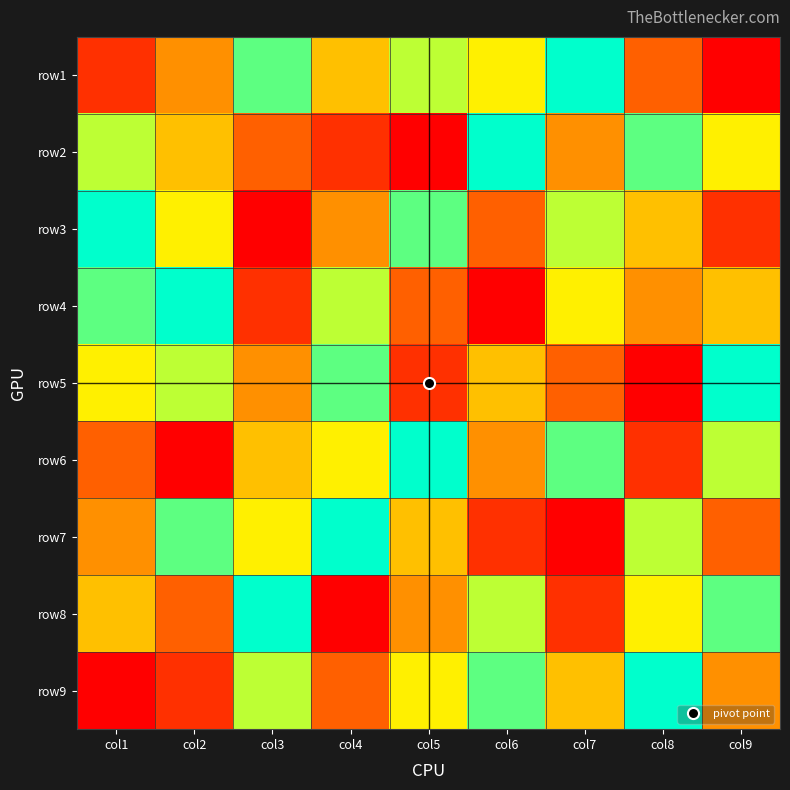

Reading right to left, list all the values displayed in this chart.

row1: col9=1	col8=3	col7=9	col6=6	col5=7	col4=5	col3=8	col2=4	col1=2
row2: col9=6	col8=8	col7=4	col6=9	col5=1	col4=2	col3=3	col2=5	col1=7
row3: col9=2	col8=5	col7=7	col6=3	col5=8	col4=4	col3=1	col2=6	col1=9
row4: col9=5	col8=4	col7=6	col6=1	col5=3	col4=7	col3=2	col2=9	col1=8
row5: col9=9	col8=1	col7=3	col6=5	col5=2	col4=8	col3=4	col2=7	col1=6
row6: col9=7	col8=2	col7=8	col6=4	col5=9	col4=6	col3=5	col2=1	col1=3
row7: col9=3	col8=7	col7=1	col6=2	col5=5	col4=9	col3=6	col2=8	col1=4
row8: col9=8	col8=6	col7=2	col6=7	col5=4	col4=1	col3=9	col2=3	col1=5
row9: col9=4	col8=9	col7=5	col6=8	col5=6	col4=3	col3=7	col2=2	col1=1